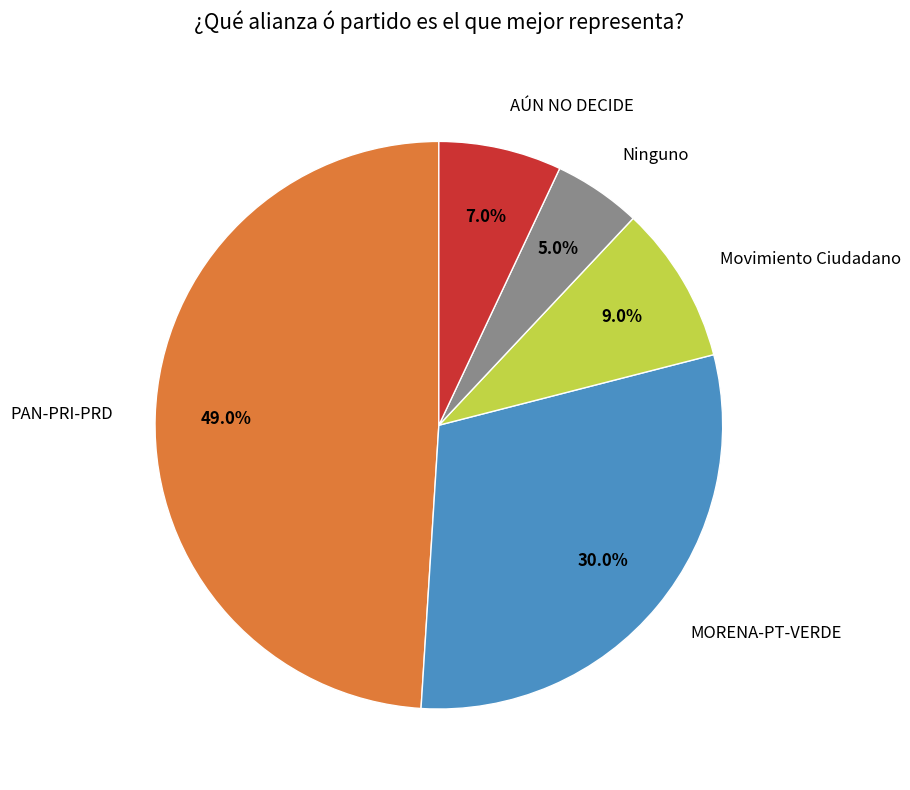

Which has a higher value, Ninguno or MORENA-PT-VERDE?

MORENA-PT-VERDE